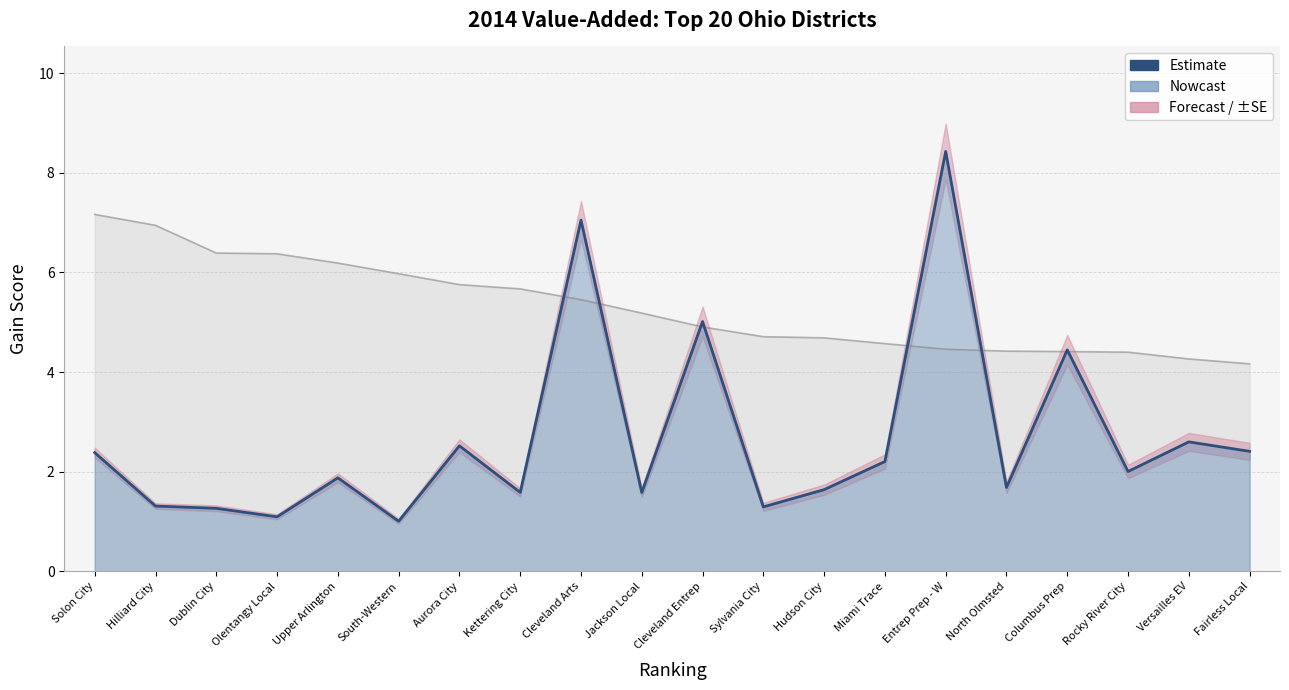

Does the chart display data point markers on the line(s)?

No